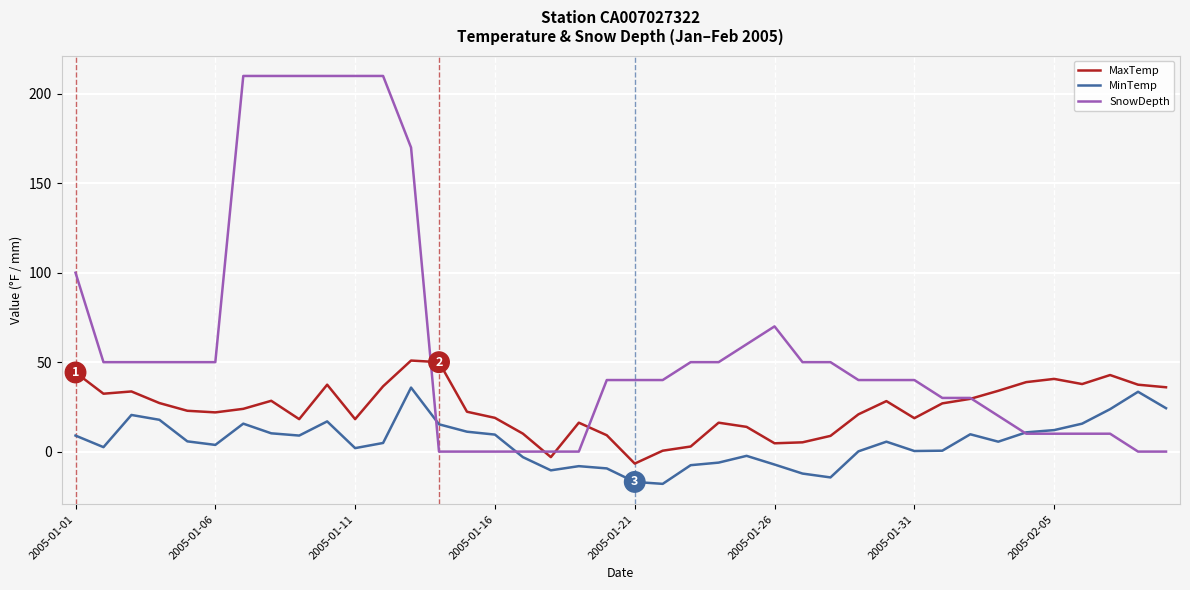

What is the minimum value for MinTemp?

-18.0